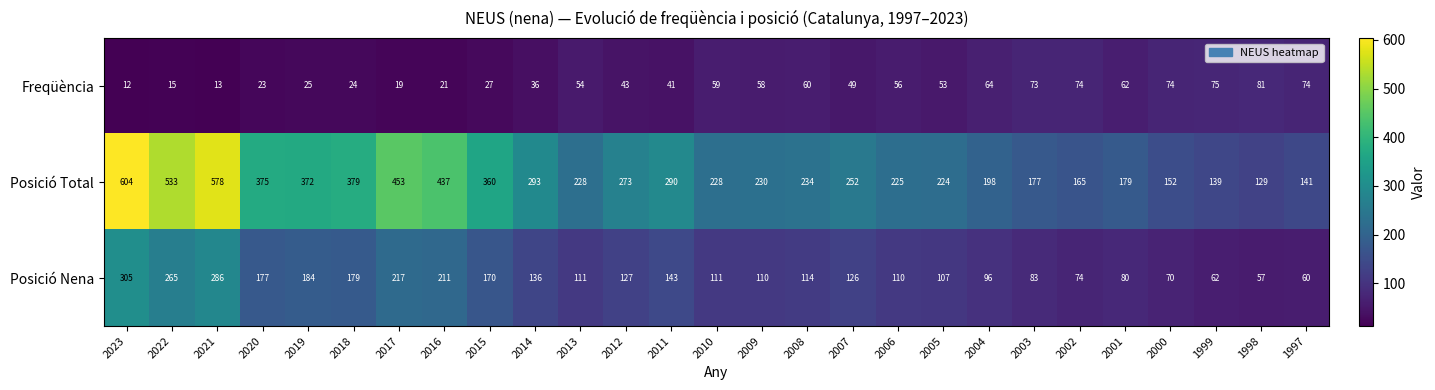

Which series changed the most between 2022 and 2011?

Posició Total